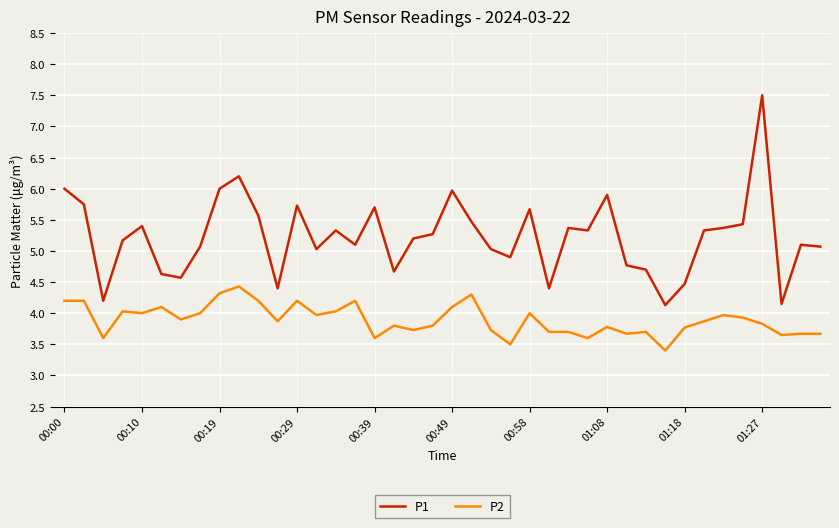

Which series has the largest range (max minus min)?

P1